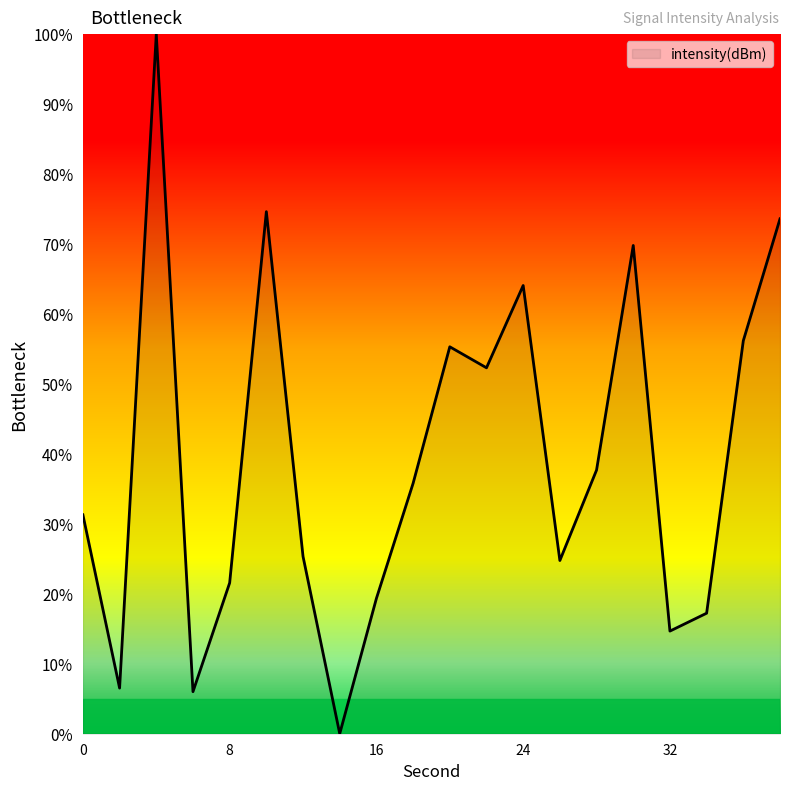

Reading left to right, transcribe all the data shown in this chart.

31.3	6.5	100.0	6.0	21.6	74.6	25.3	0.0	19.3	35.8	55.3	52.3	64.1	24.8	37.7	69.8	14.7	17.2	56.2	73.6